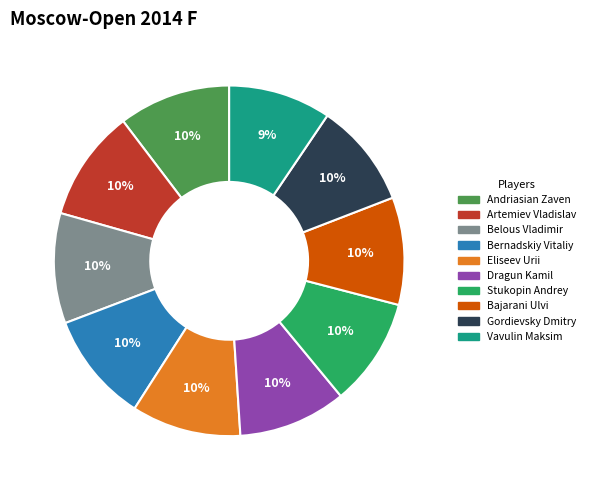

Does Bajarani Ulvi represent more than half of the total?

No